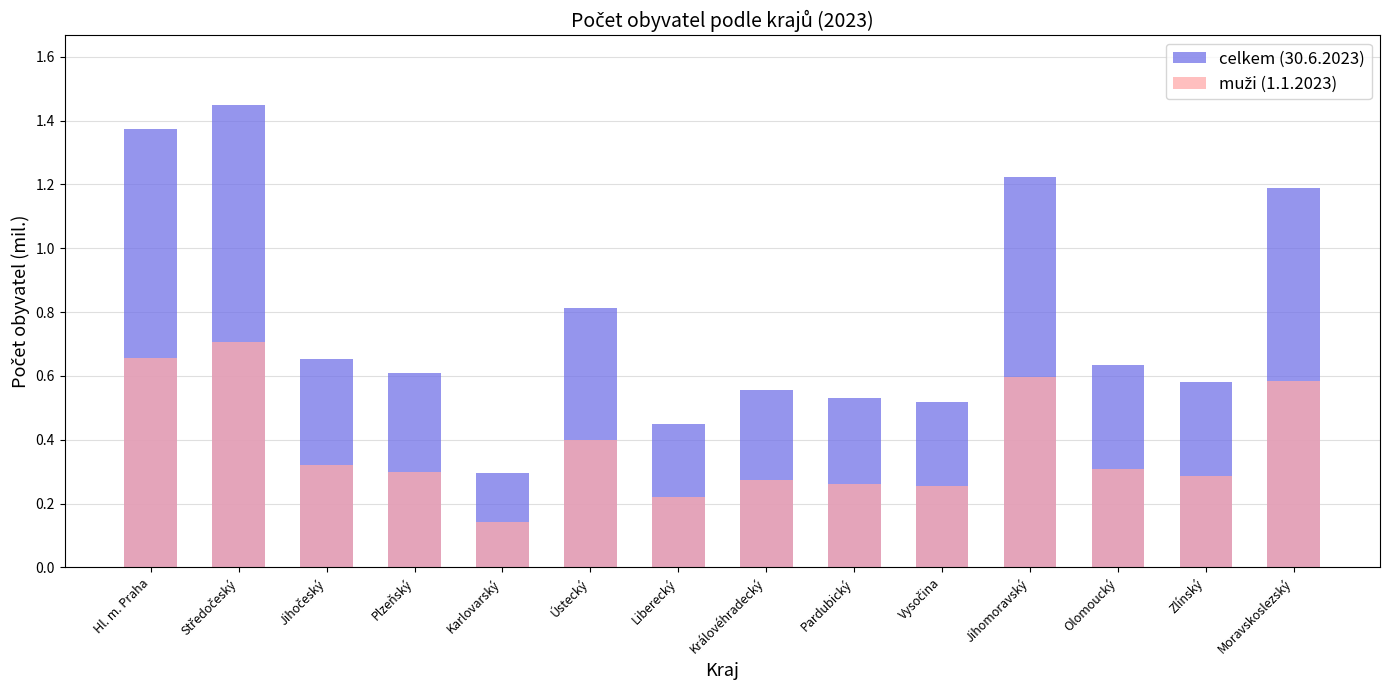

Reading left to right, extract all data points from this chart.

celkem (30.6.2023): Hl. m. Praha=1.4	Středočeský=1.4	Jihočeský=0.7	Plzeňský=0.6	Karlovarský=0.3	Ústecký=0.8	Liberecký=0.5	Královéhradecký=0.6	Pardubický=0.5	Vysočina=0.5	Jihomoravský=1.2	Olomoucký=0.6	Zlínský=0.6	Moravskoslezský=1.2
muži (1.1.2023): Hl. m. Praha=0.7	Středočeský=0.7	Jihočeský=0.3	Plzeňský=0.3	Karlovarský=0.1	Ústecký=0.4	Liberecký=0.2	Královéhradecký=0.3	Pardubický=0.3	Vysočina=0.3	Jihomoravský=0.6	Olomoucký=0.3	Zlínský=0.3	Moravskoslezský=0.6